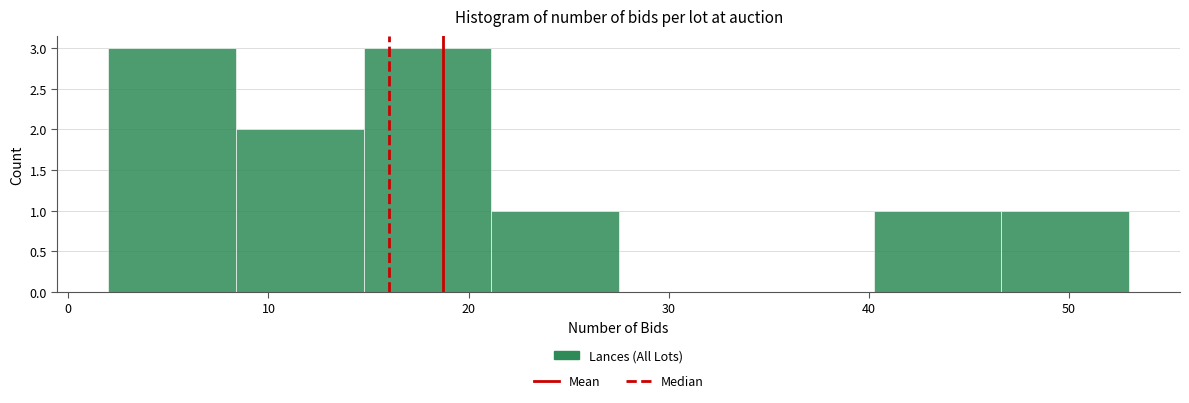

Reading left to right, transcribe this chart: for each bar, give the range it covers on the x-axis and its height. Neither the bar edges nor the heights are printed on the chart, so give them approximately, as read against the axes.

2 to 8: 3
8 to 15: 2
15 to 21: 3
21 to 28: 1
28 to 34: 0
34 to 40: 0
40 to 47: 1
47 to 53: 1